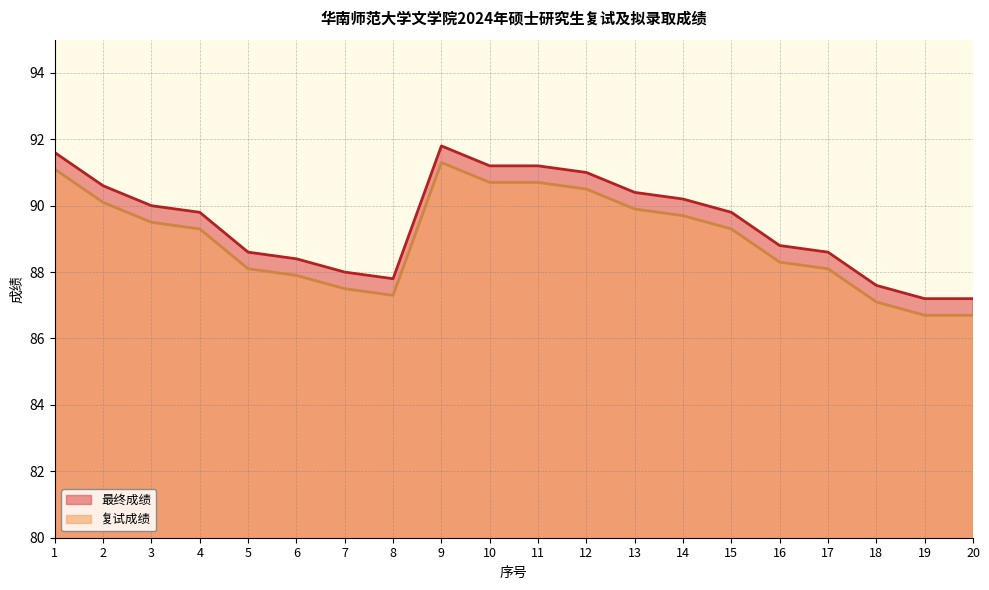

Is it true that 复试成绩 equals 86.7 at 20?

True